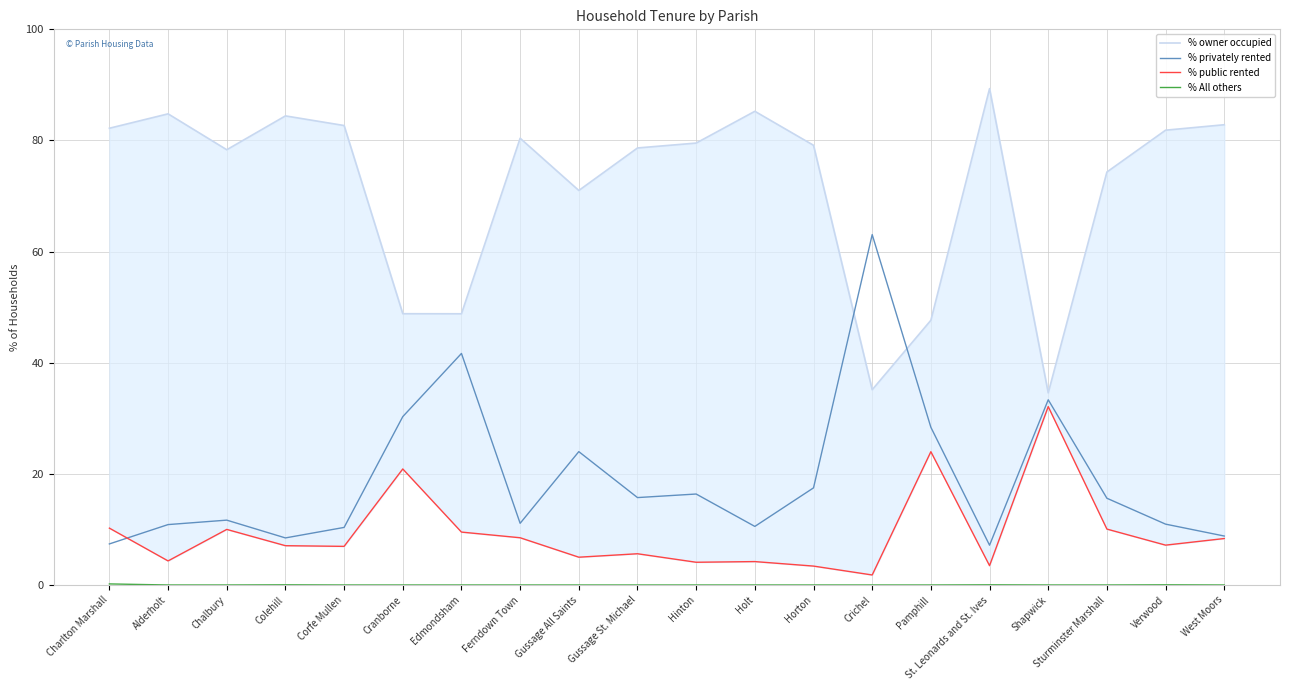

What is the label of the 13th point from the right?

Ferndown Town